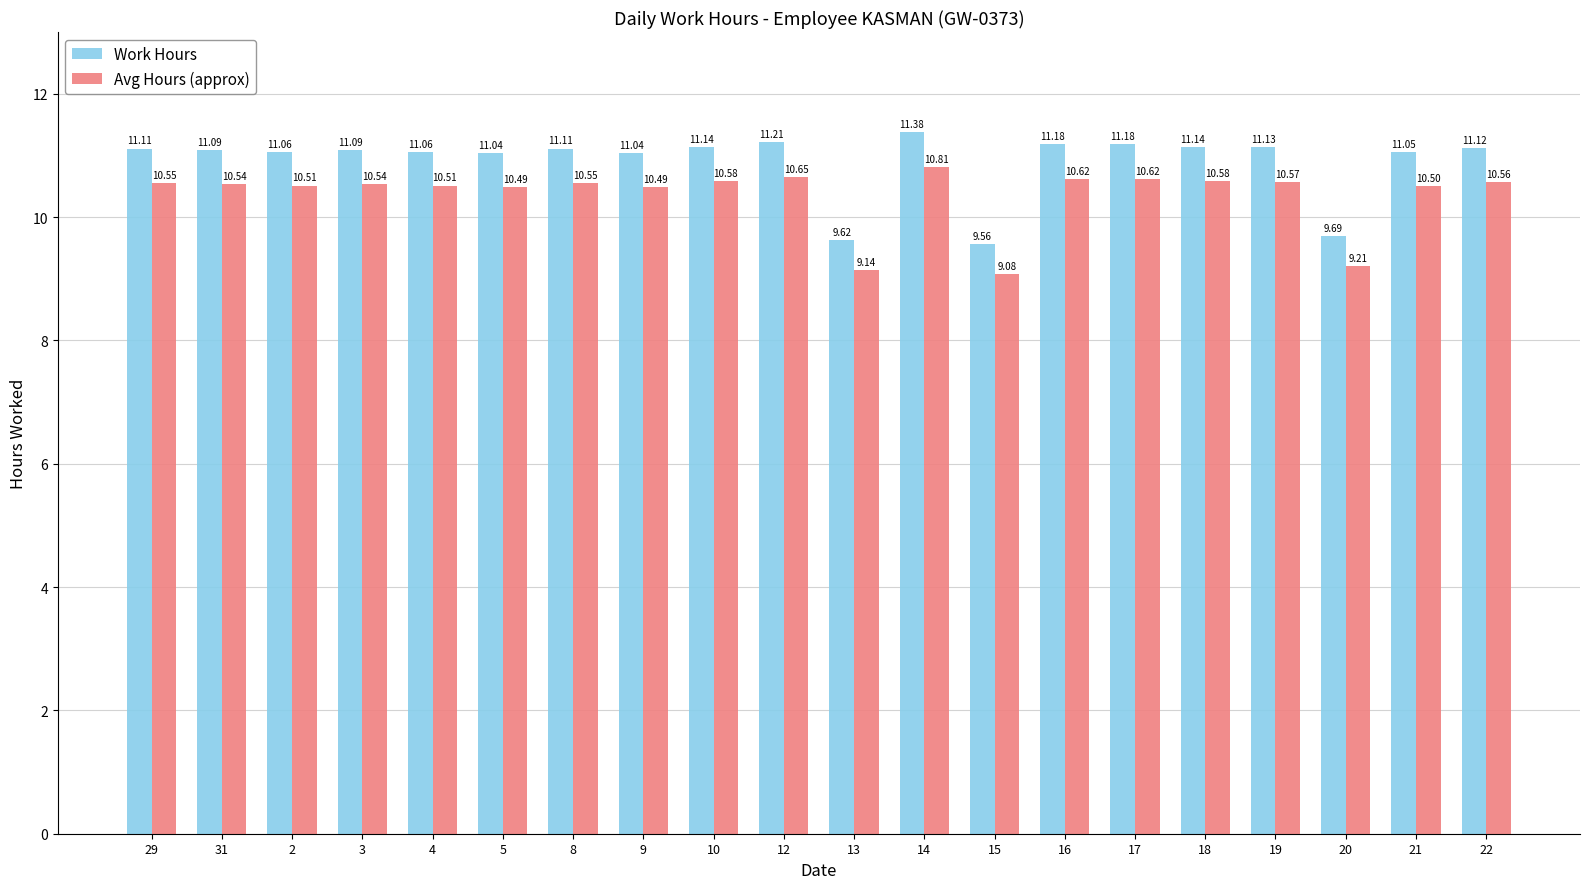

How many data points does each series have?

20